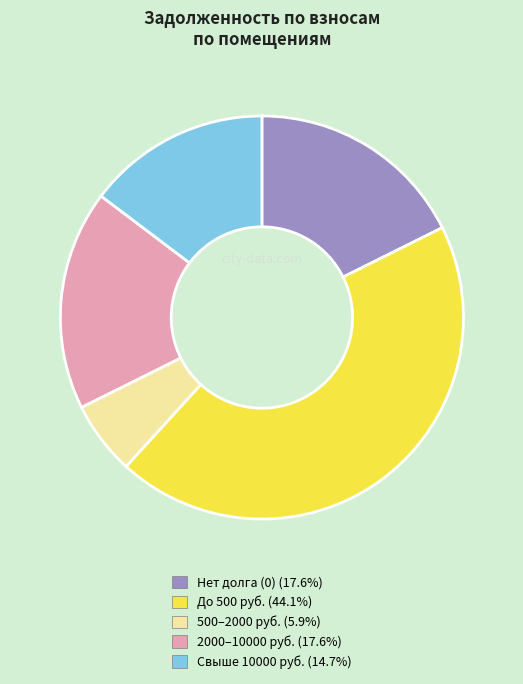

Is there a majority slice in this chart?

No